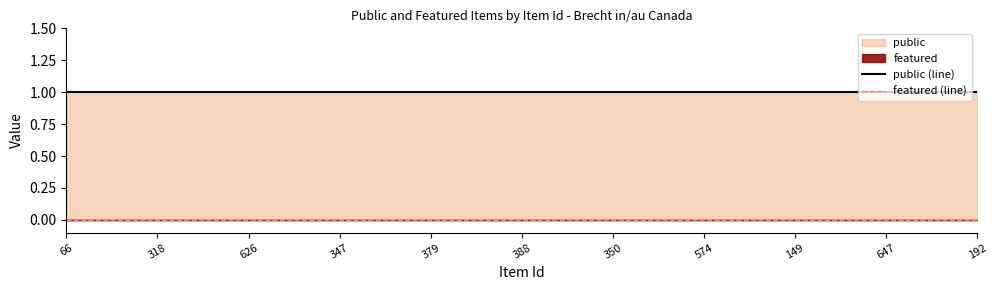

Reading left to right, list all the values displayed in this chart.

public (line): 66=1	318=1	626=1	347=1	379=1	388=1	350=1	574=1	149=1	647=1	192=1
featured (line): 66=0	318=0	626=0	347=0	379=0	388=0	350=0	574=0	149=0	647=0	192=0